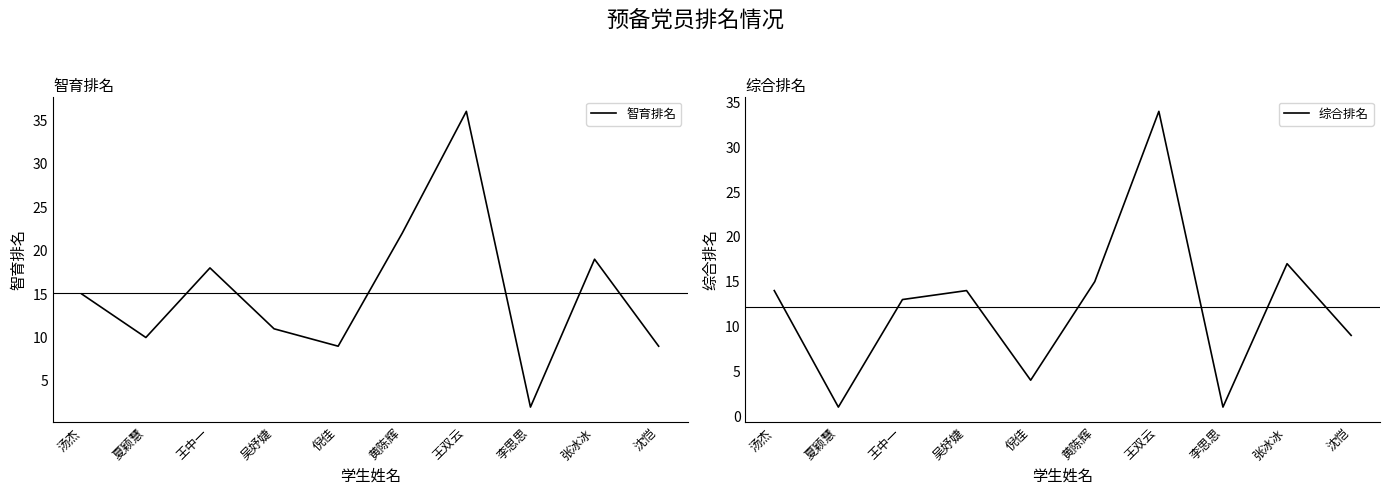

Reading left to right, list all the values displayed in this chart.

智育排名: 15	10	18	11	9	22	36	2	19	9
综合排名: 14	1	13	14	4	15	34	1	17	9